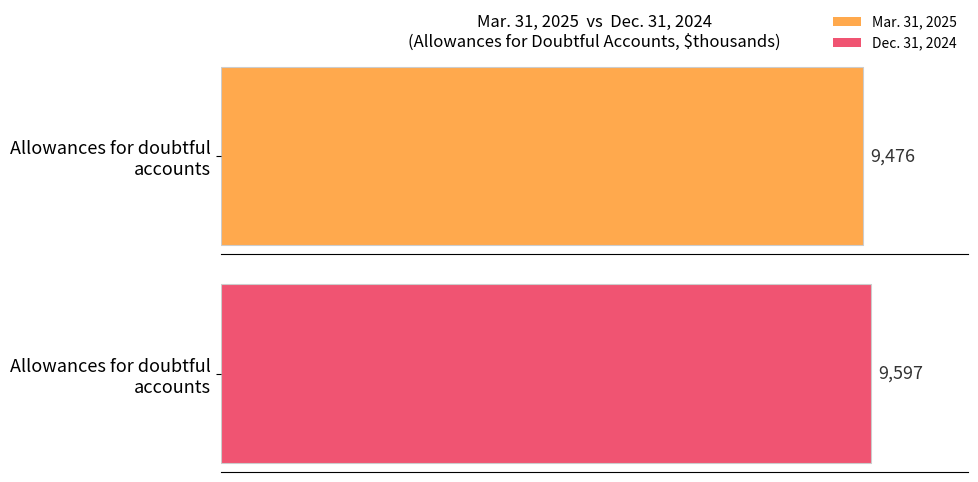

What is the total value across all series at Allowances for doubtful accounts?

19073